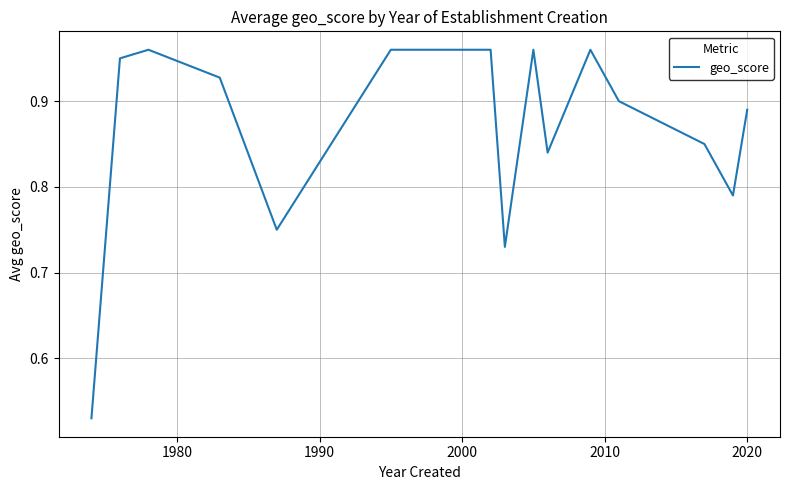

What is the difference between the maximum and minimum values?

0.4